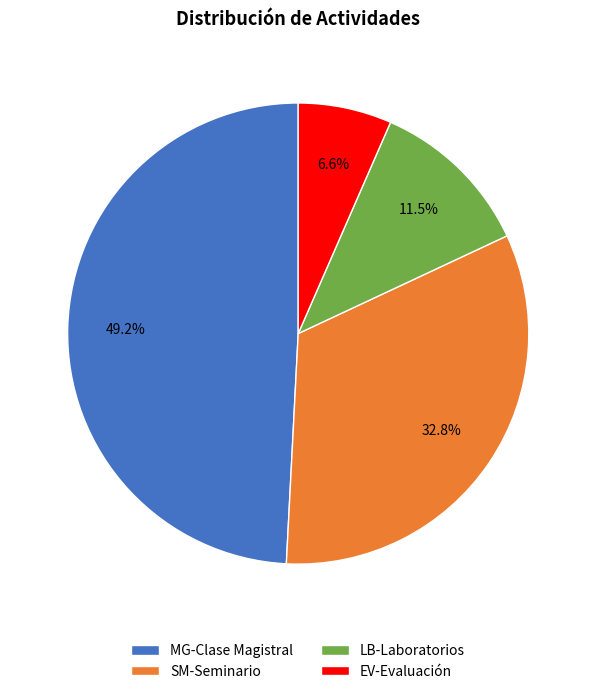

Is there any slice that represents more than half of the pie?

No